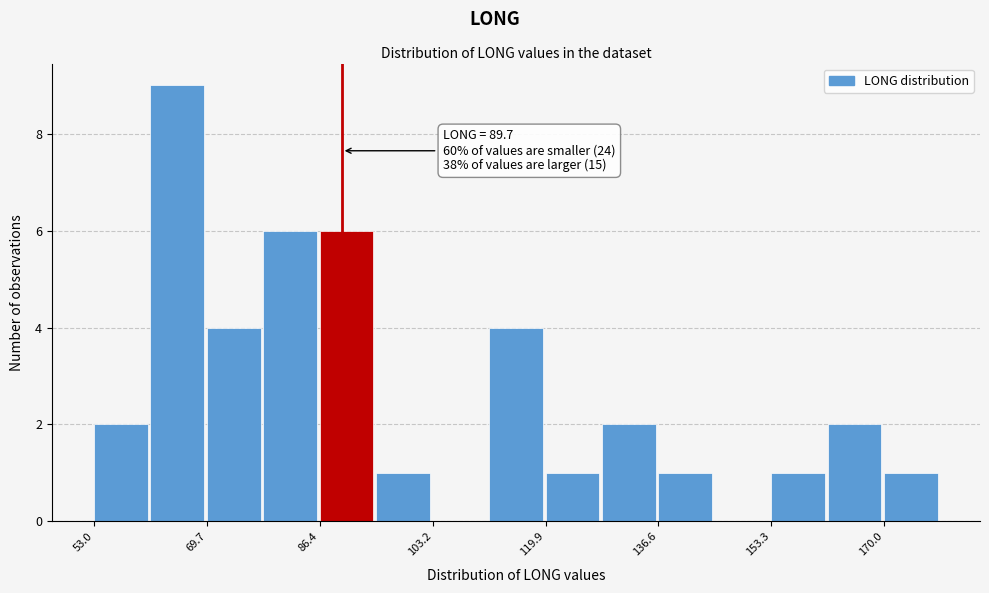

Which range on the x-axis has the tallest bar?

62 to 70